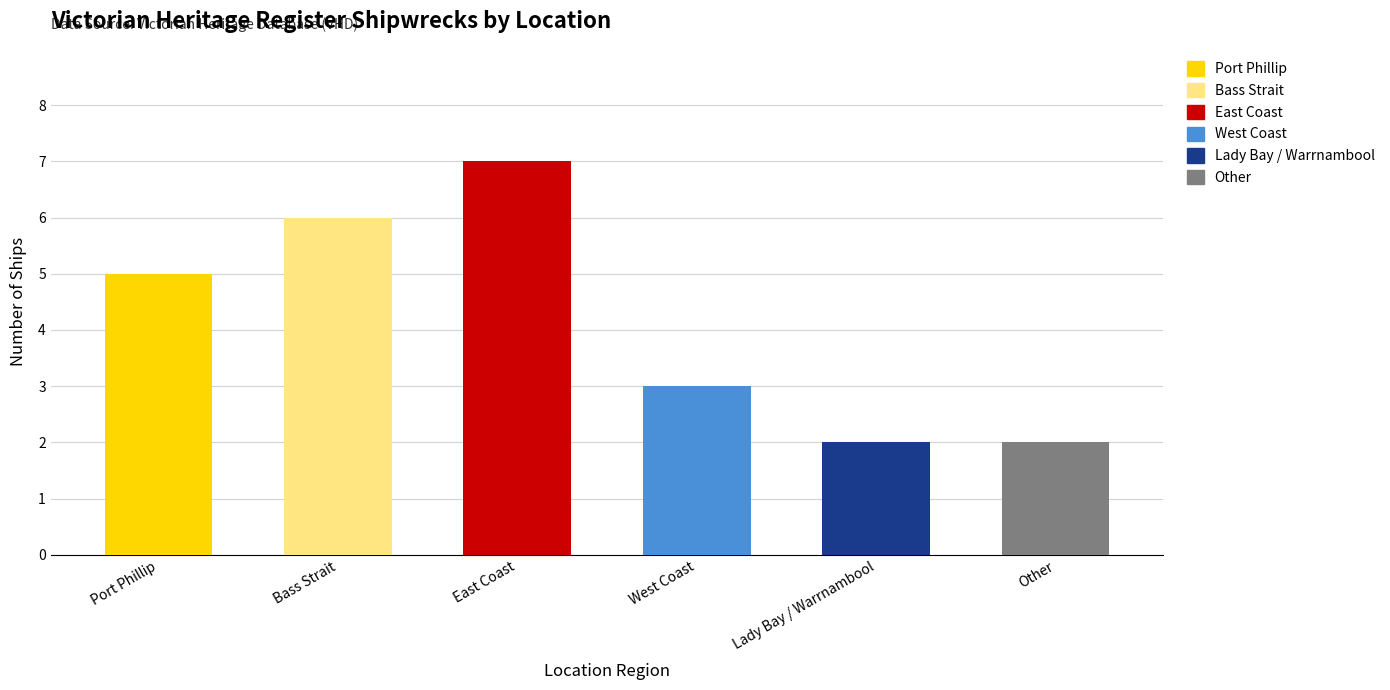

List the labels in order of value, largest first.

East Coast, Bass Strait, Port Phillip, West Coast, Lady Bay / Warrnambool, Other